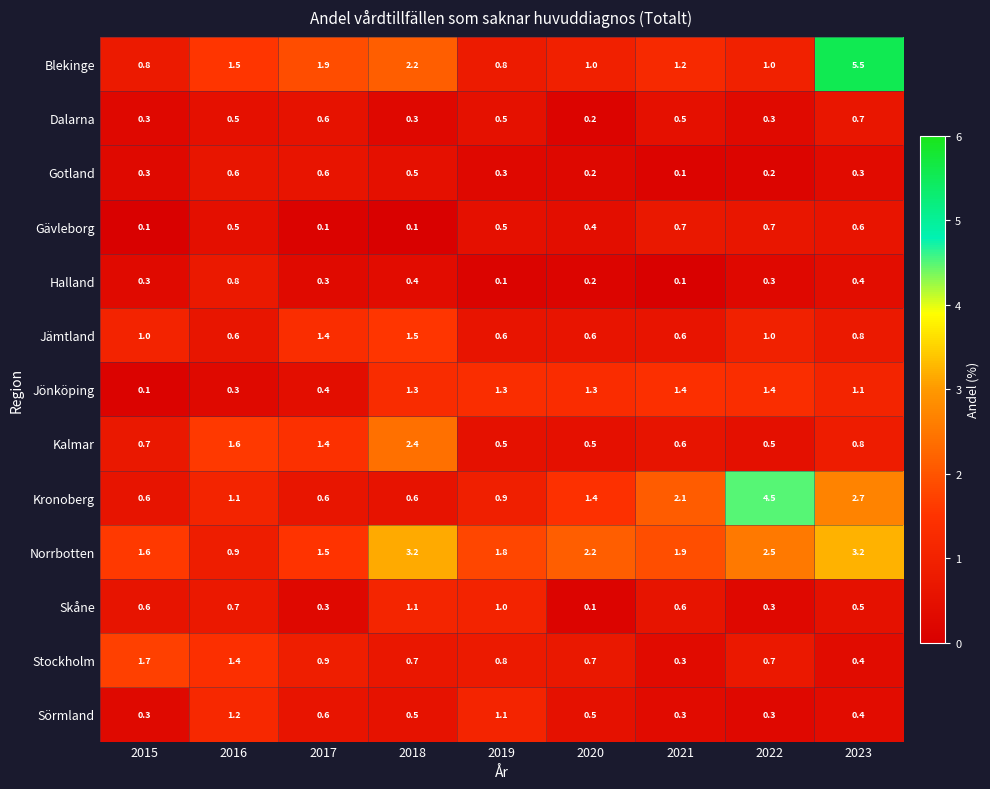

At which category does the chart reach its peak across all series?

2023